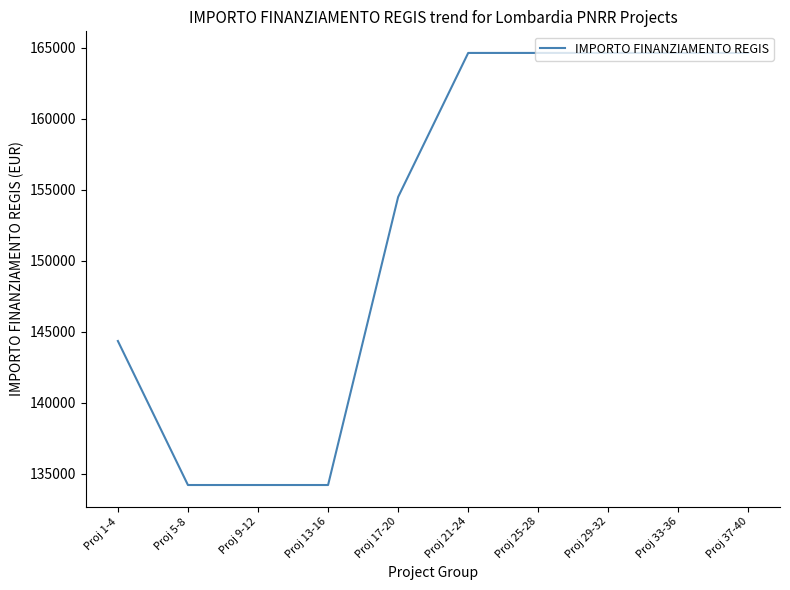

What is the maximum value shown in the chart?

164644.2